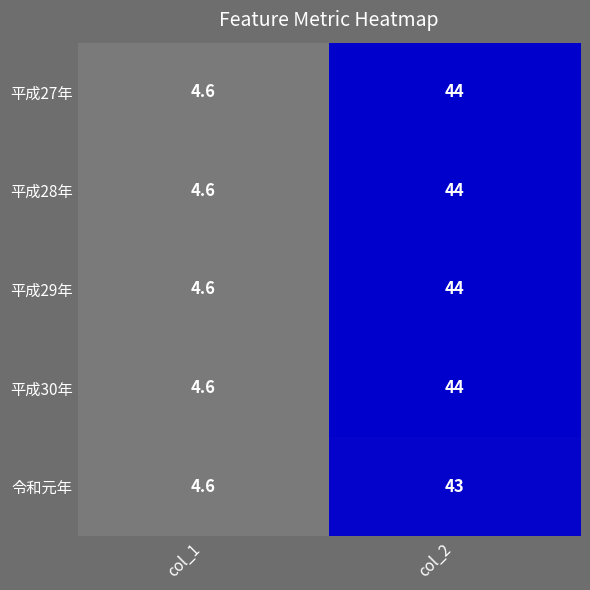

The value of 令和元年 at col_1 is 7.2. True or false?

False